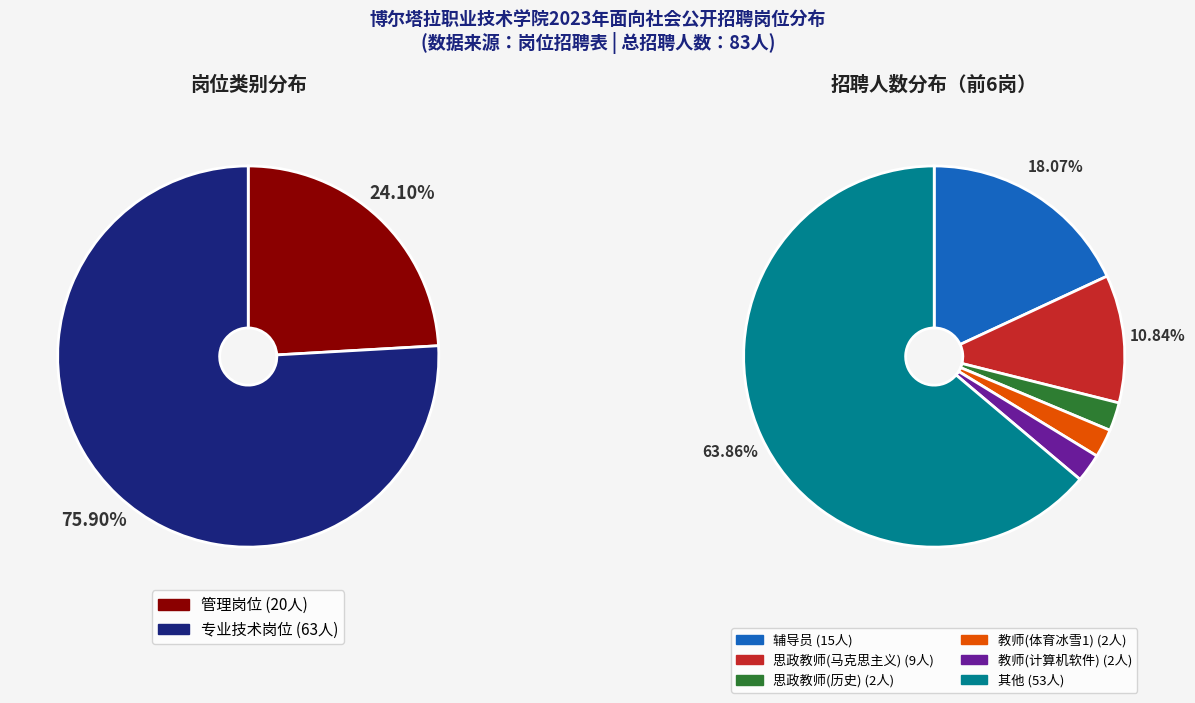

To the nearest percent, what percentage of the pie is 专业技术岗位?

76%